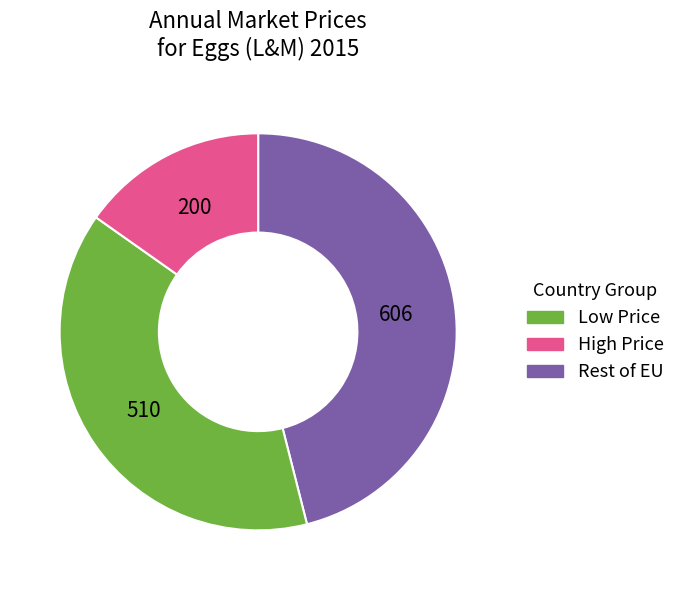

Does any single category account for the majority?

No